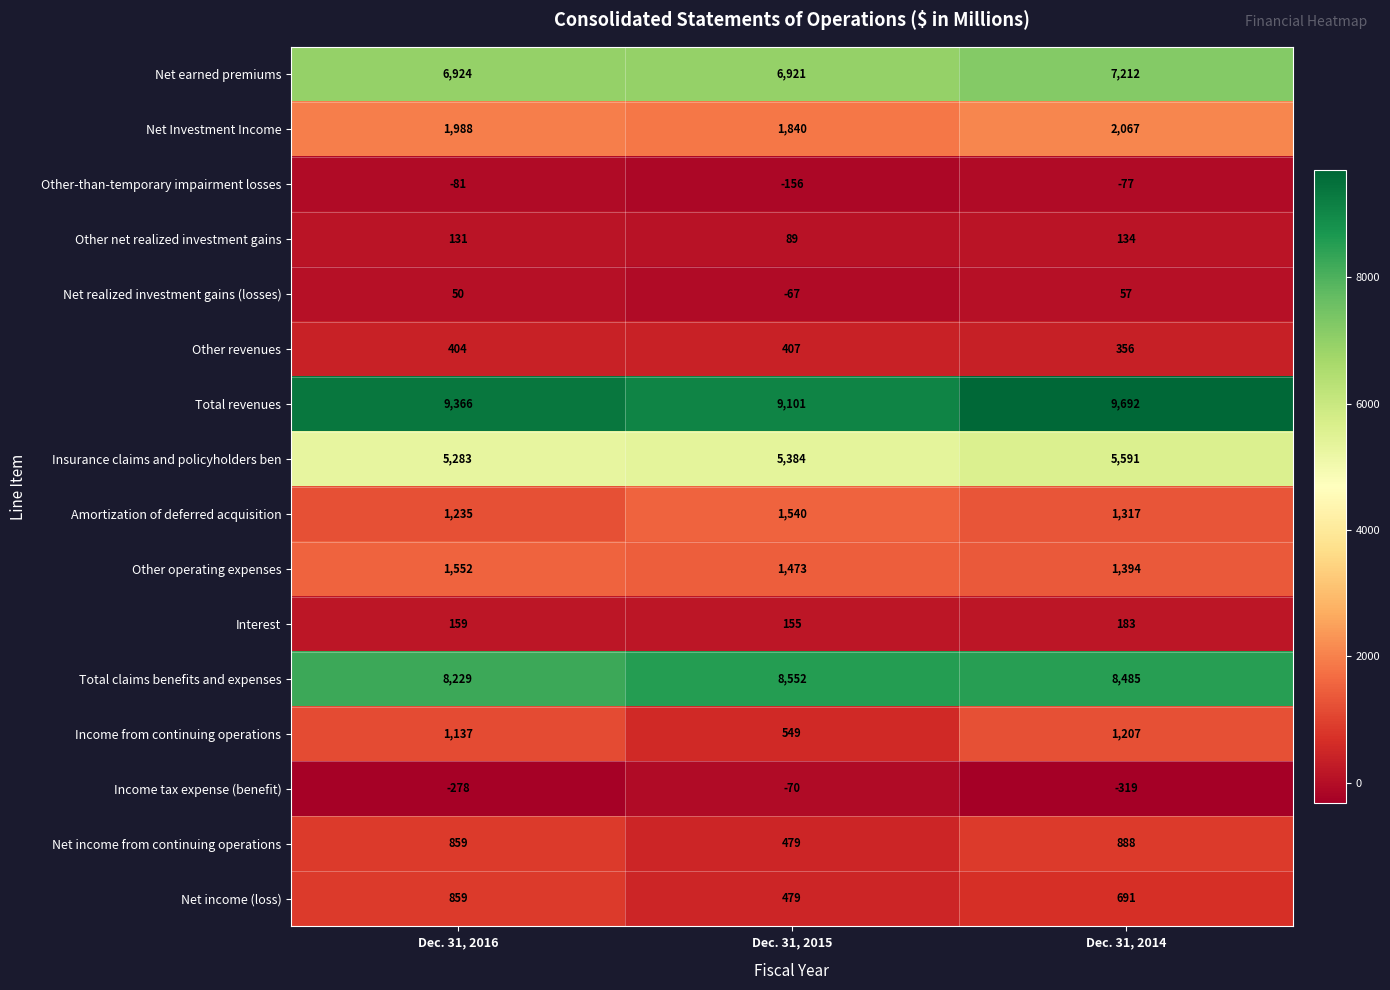

At which category is the sum across all series the highest?

Dec. 31, 2014